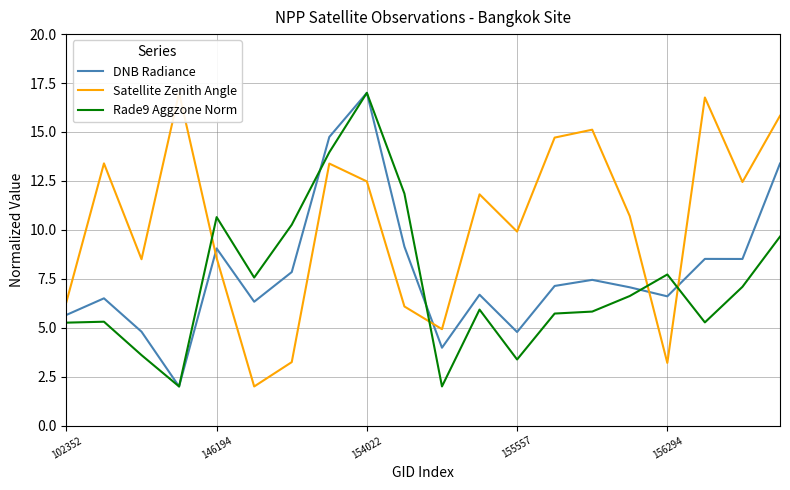

True or false: Rade9 Aggzone Norm has a value of 7.7 at 156294.

True